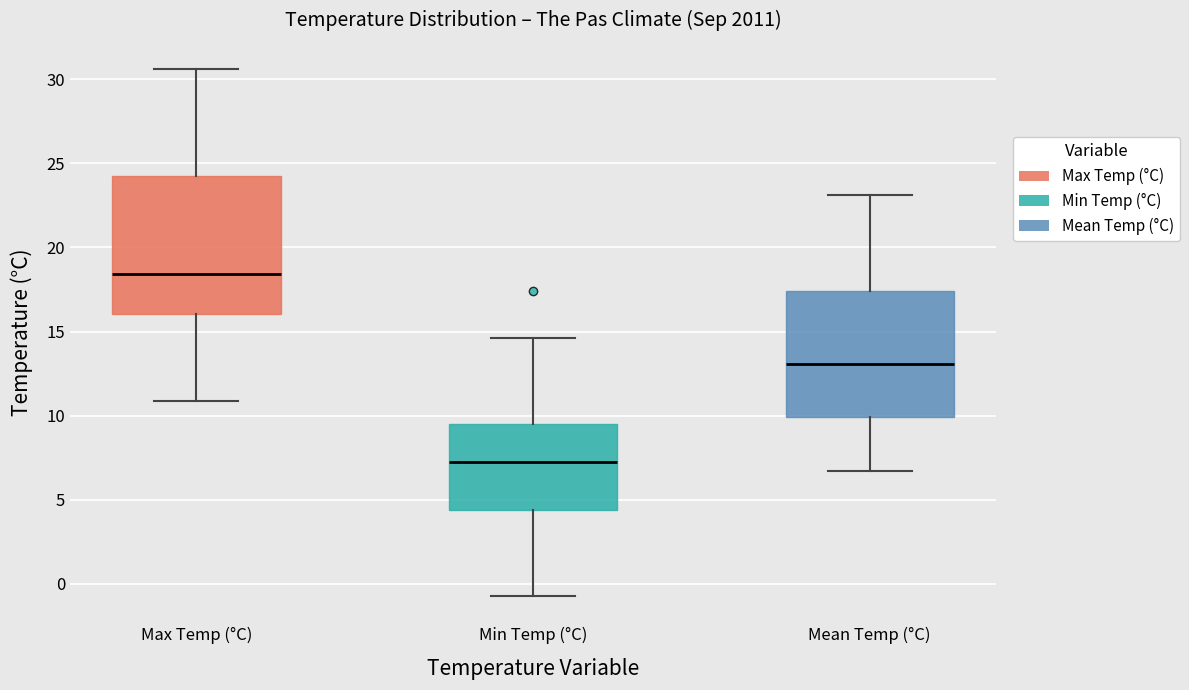

Reading left to right, read every box against the y-axis: the position of its median line, the range the box covers, and the ends of its whiskers. The values are not printed on the chart, so give them approximately, as read against the axis.

Max Temp (°C): median 18.5, box 16.0 to 24.0, whiskers 11.0 to 30.5
Min Temp (°C): median 7.5, box 4.5 to 9.5, whiskers -0.5 to 14.5
Mean Temp (°C): median 13.0, box 10.0 to 17.5, whiskers 6.5 to 23.0